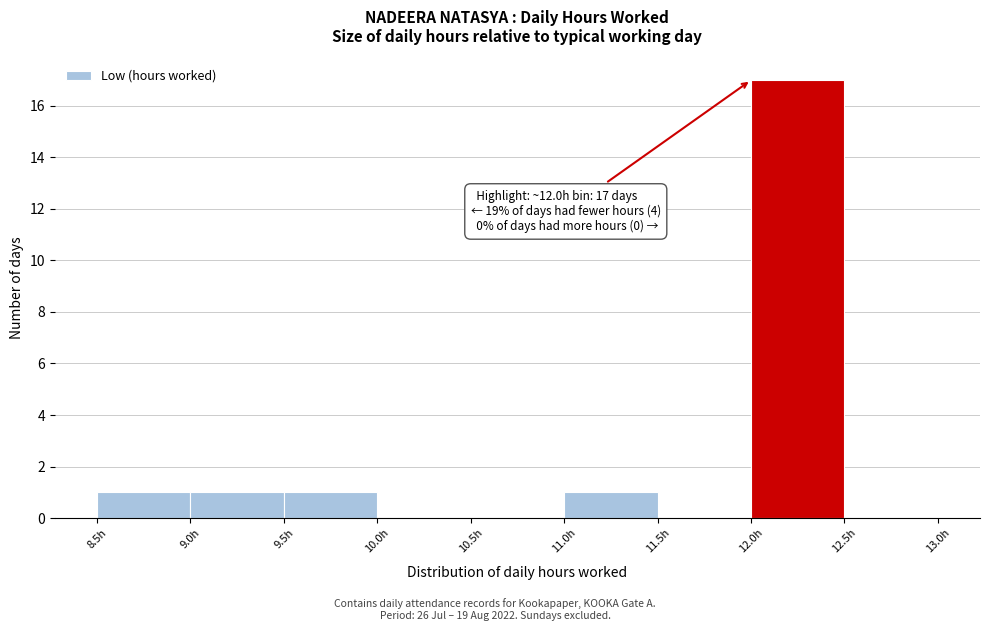

Which range on the x-axis has the tallest bar?

12.0 to 12.5